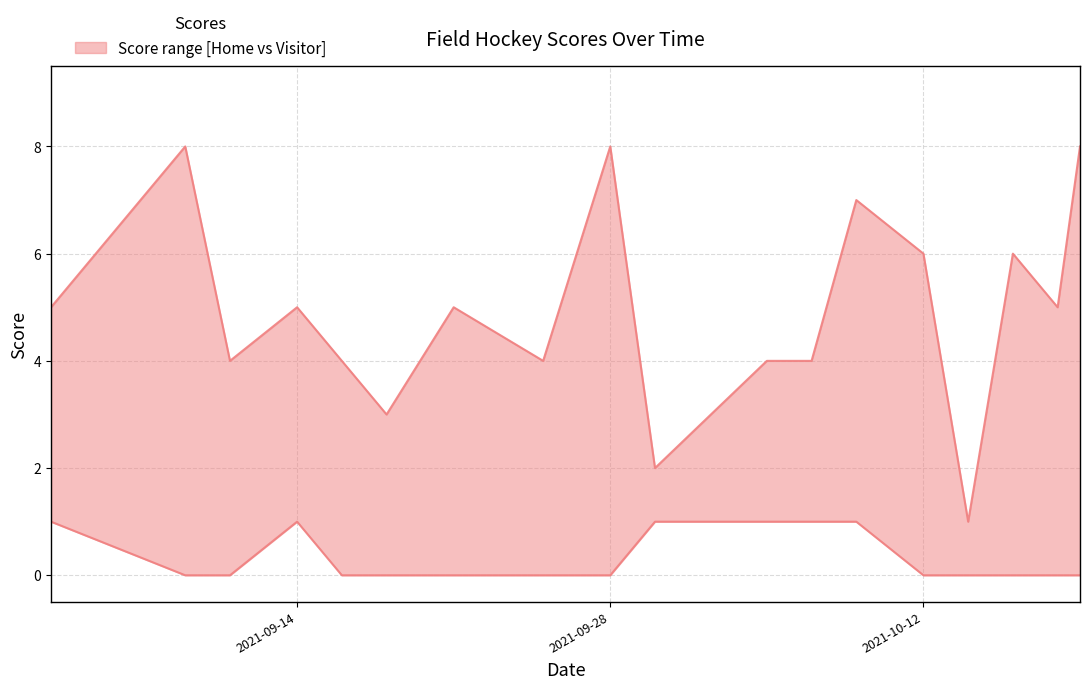

Where is Visitor Score nearest to the value 2?

2021-09-14